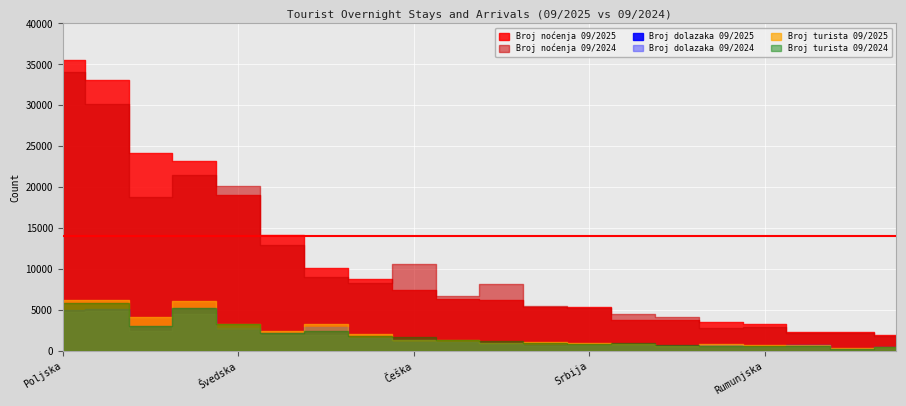

What is the smallest value displayed?

242